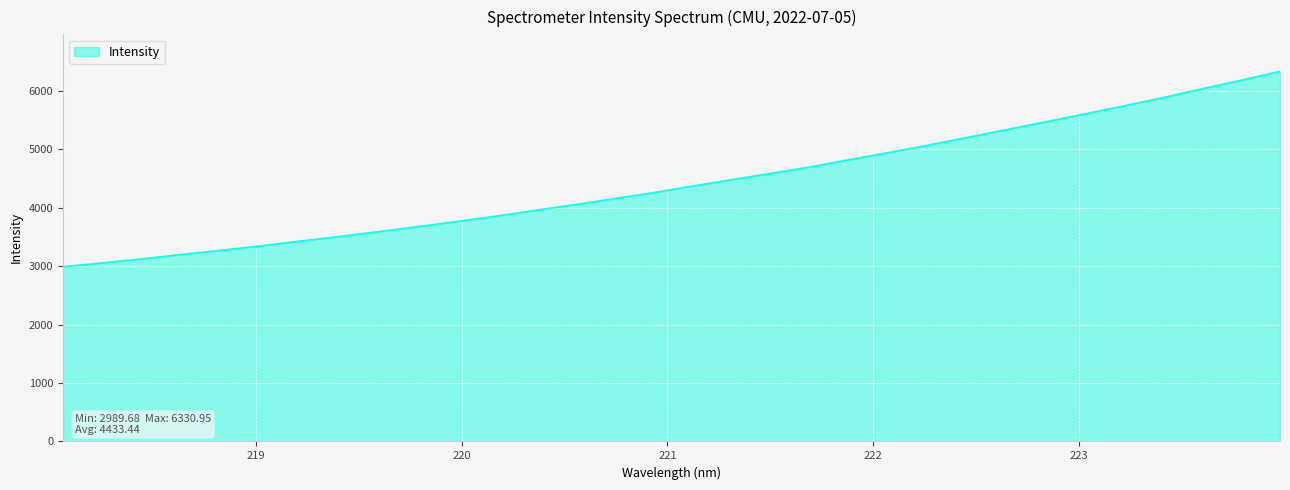

What is the difference between the maximum and minimum values?

3341.3